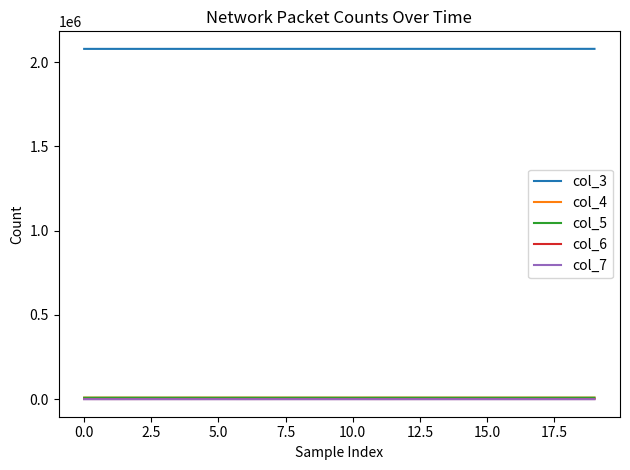

What is the greatest value displayed?

2078682